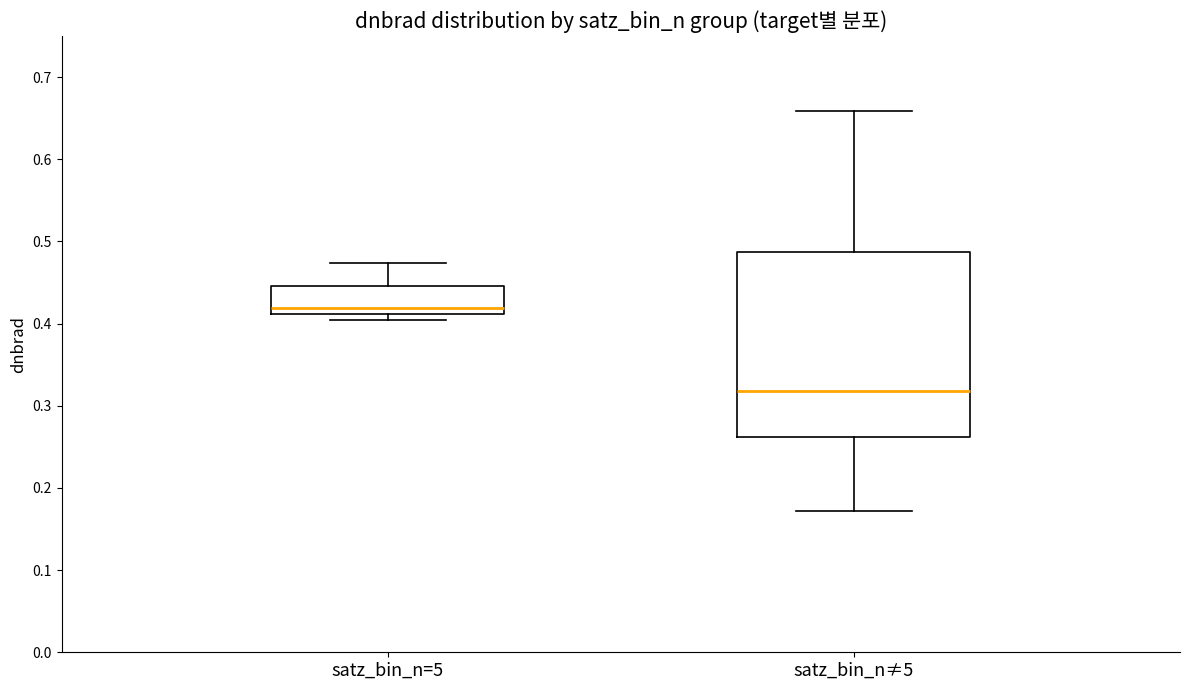

Where is the upper edge of the box for satz_bin_n=5 on the y-axis? The values are not printed on the chart, so give them approximately, as read against the axis.

0.45